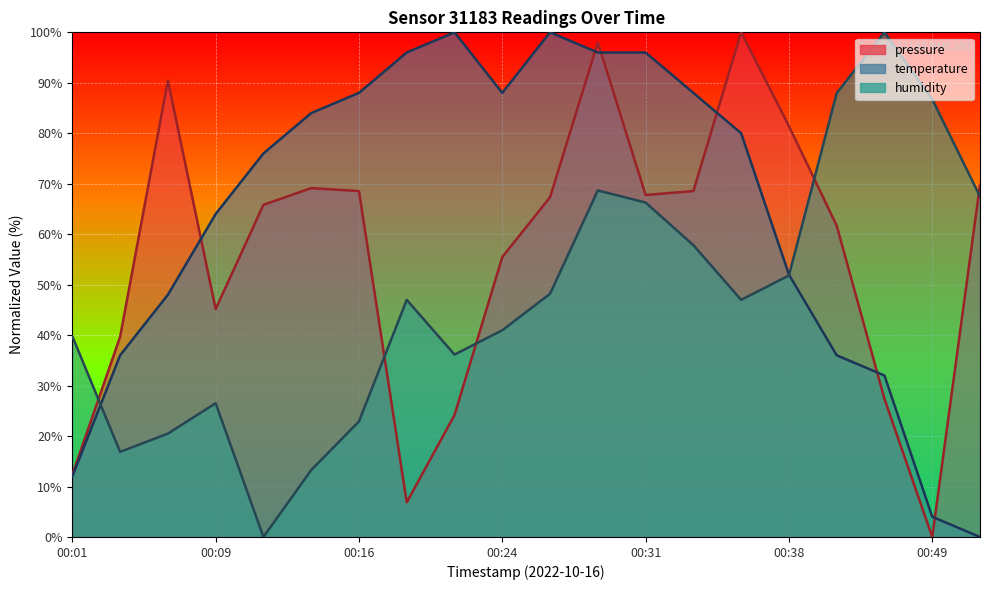

Between 00:34 and 00:41, which is larger?

00:34